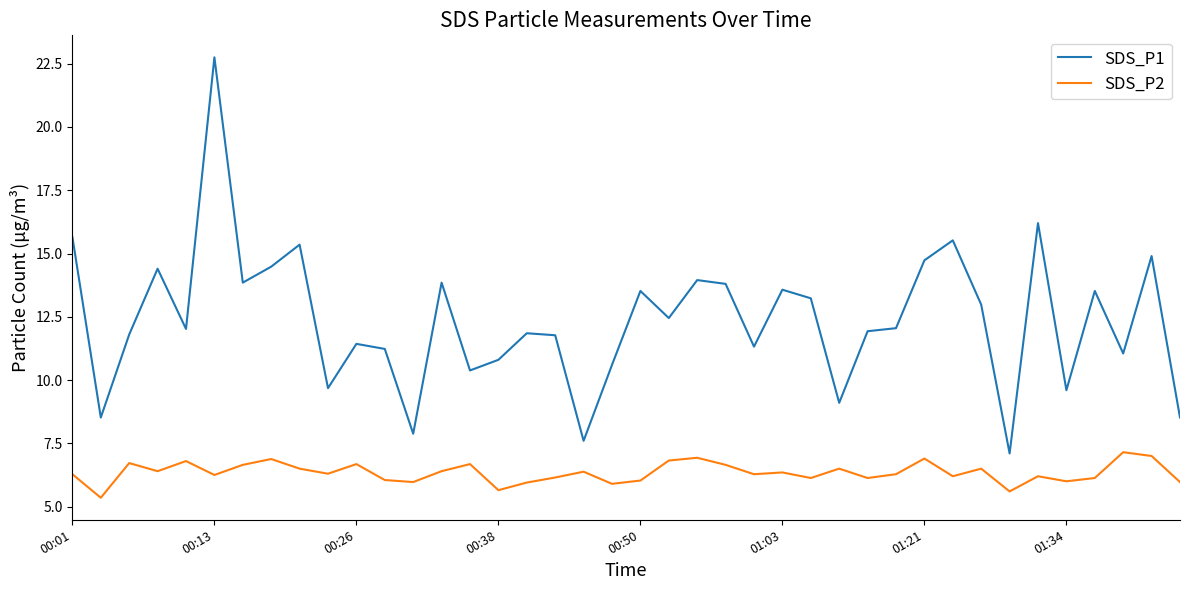

True or false: SDS_P2 and SDS_P1 cross at least once.

False